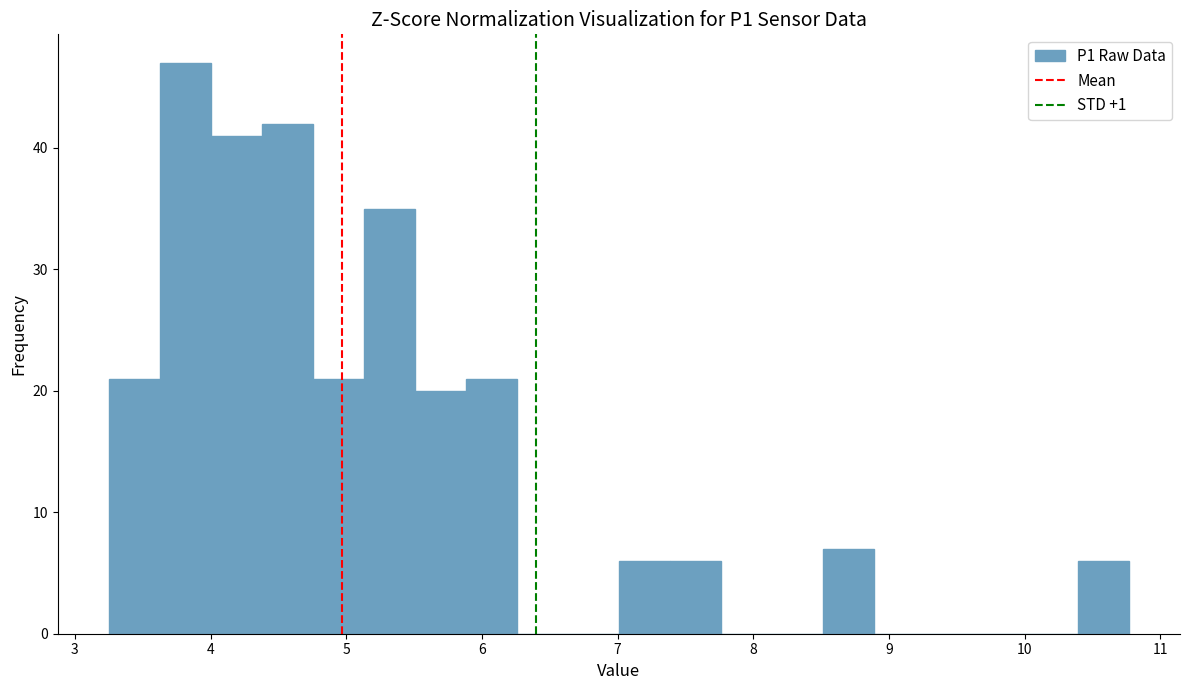

Around what value on the x-axis is the tallest bar? Give the approximate position of its centre, as read against the axis.

3.8